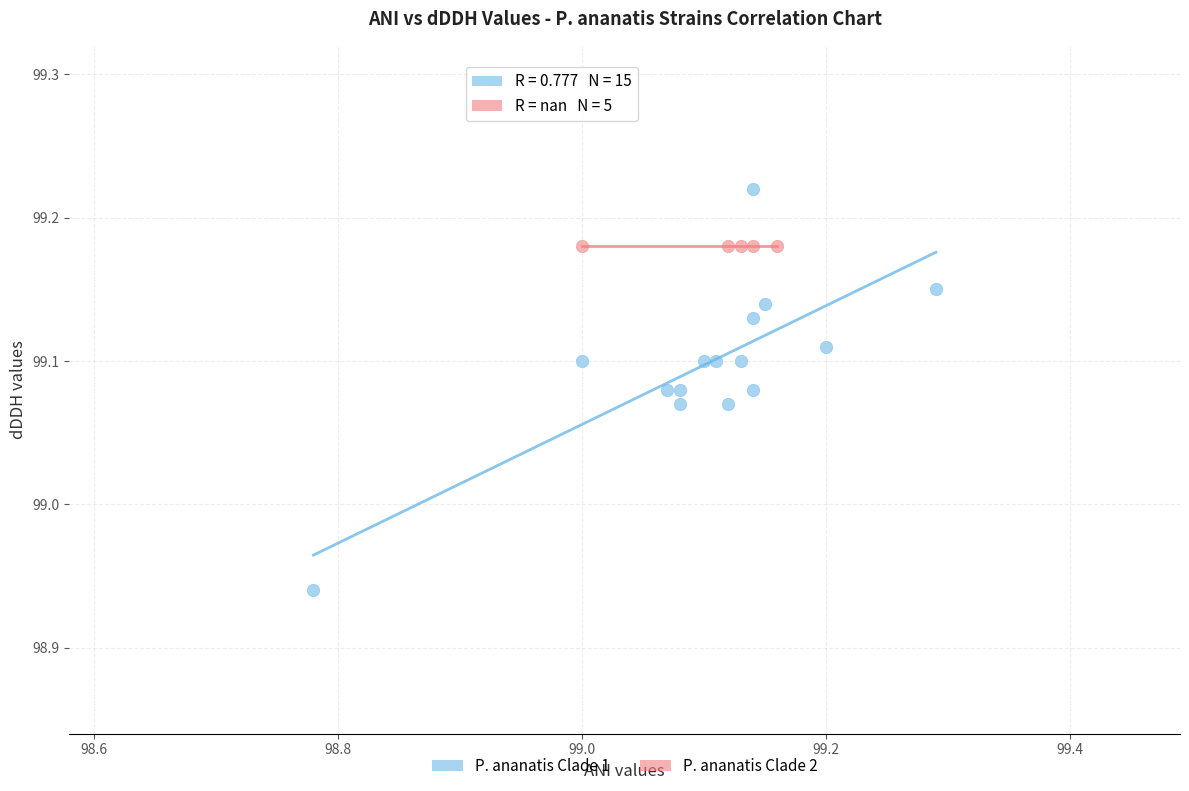

Which series contains the highest Y value?

P. ananatis Clade 1